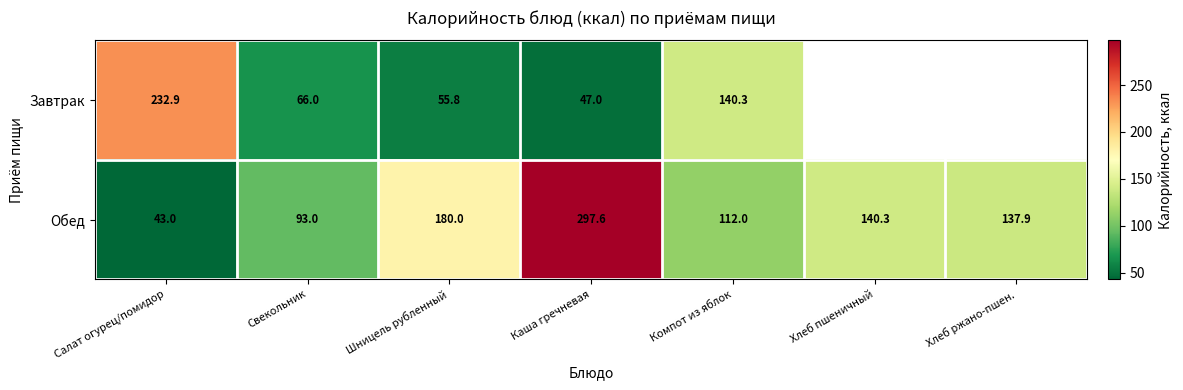

Which label corresponds to the largest value in the chart?

Каша гречневая